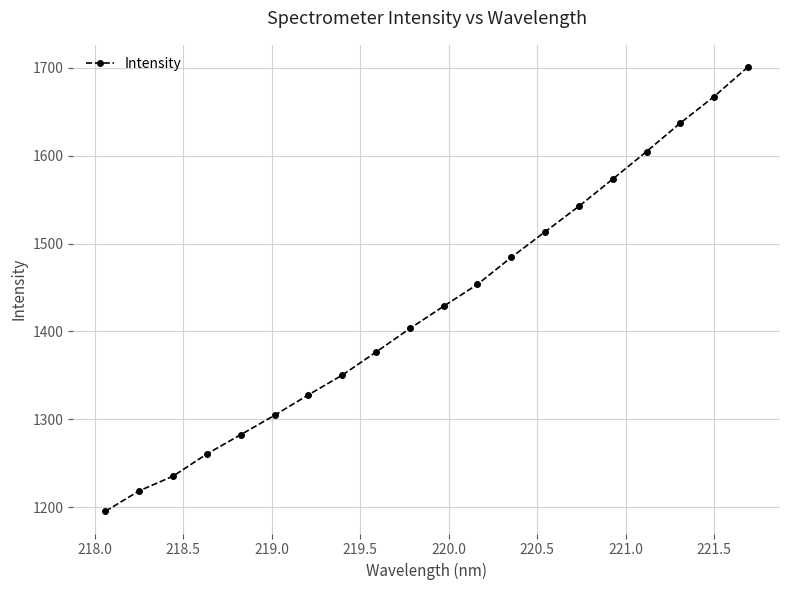

How many lines are shown in the chart?

1